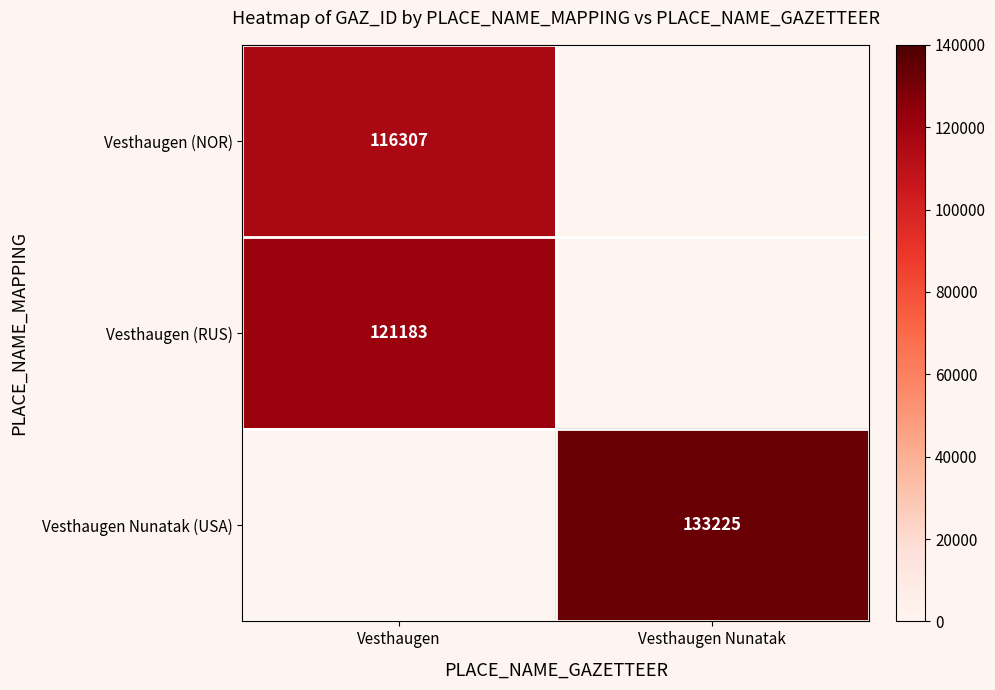

Which category has the lowest value across all series?

Vesthaugen